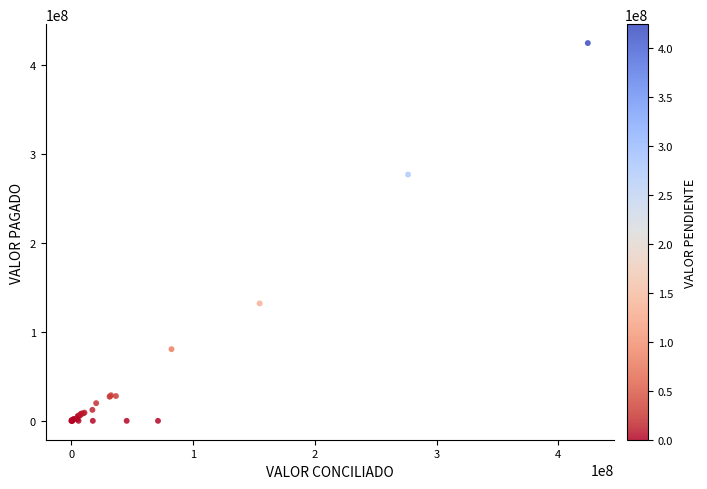

What Y value in the scatter plot is closest to 212087306?

276550081